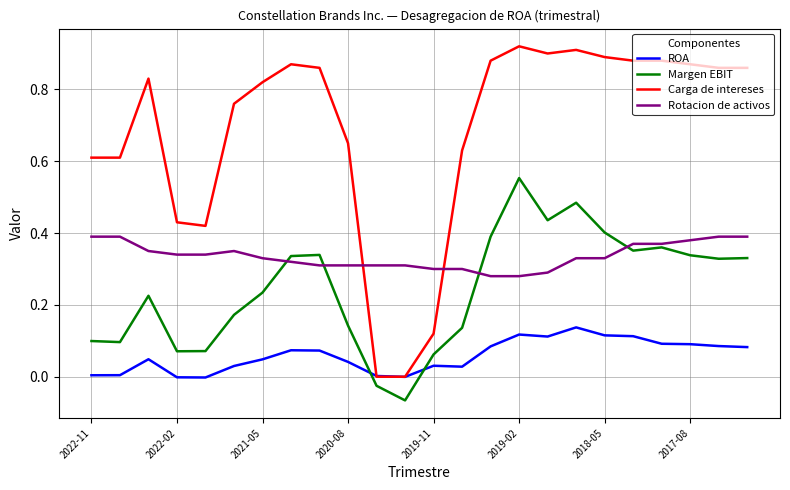

What are all the series names shown in the legend?

ROA, Margen EBIT, Carga de intereses, Rotacion de activos